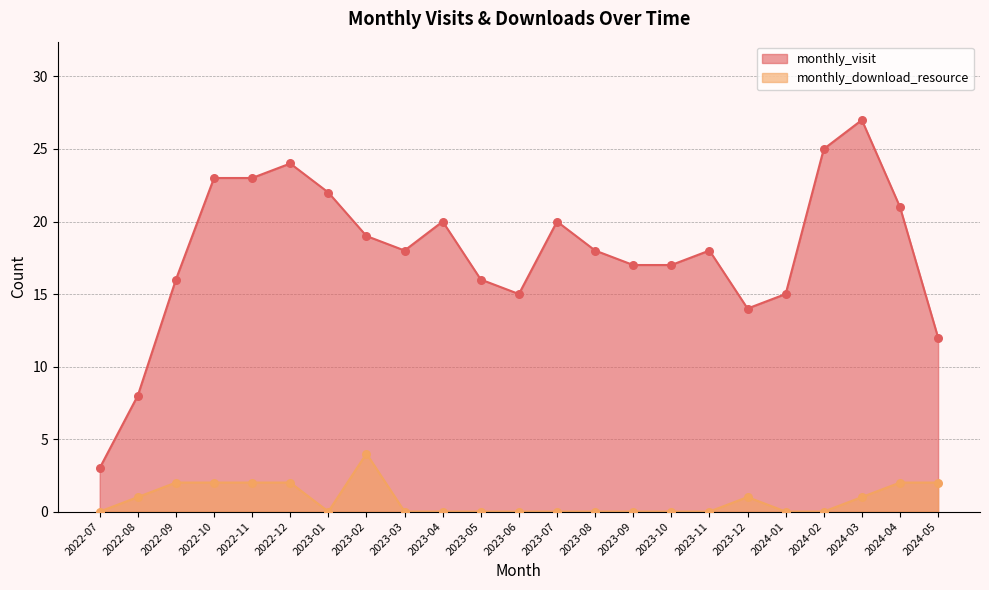

What are all the series names shown in the legend?

monthly_visit, monthly_download_resource